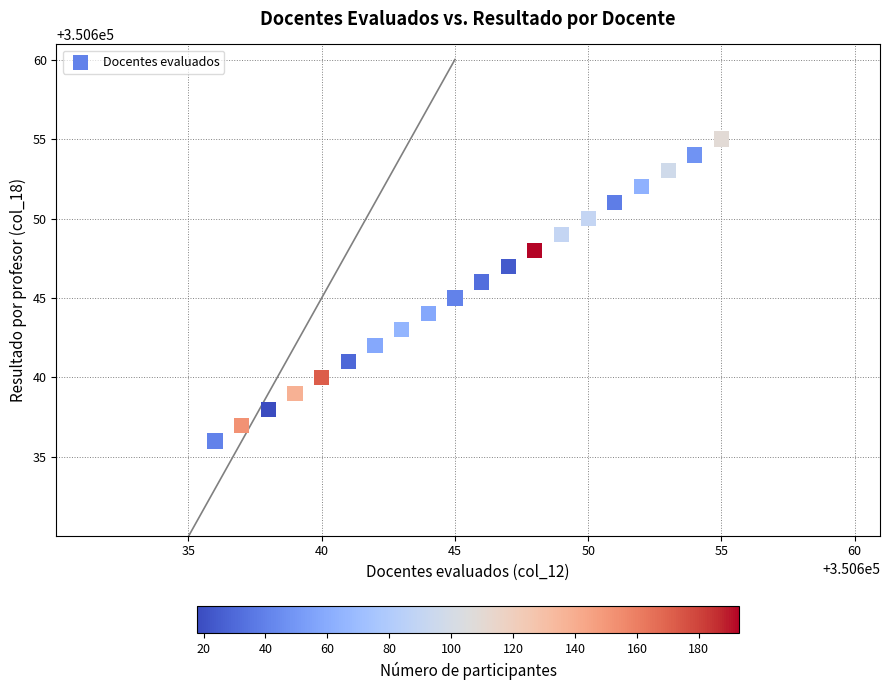

What is the range of X values (max minus min)?

19